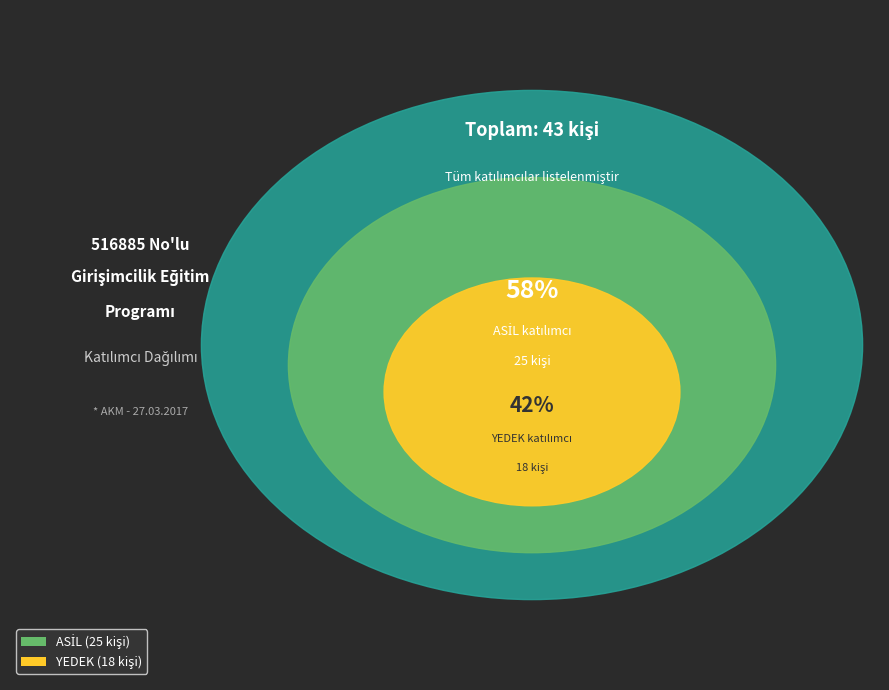

Is it true that ASİL is 58% of the pie?

True